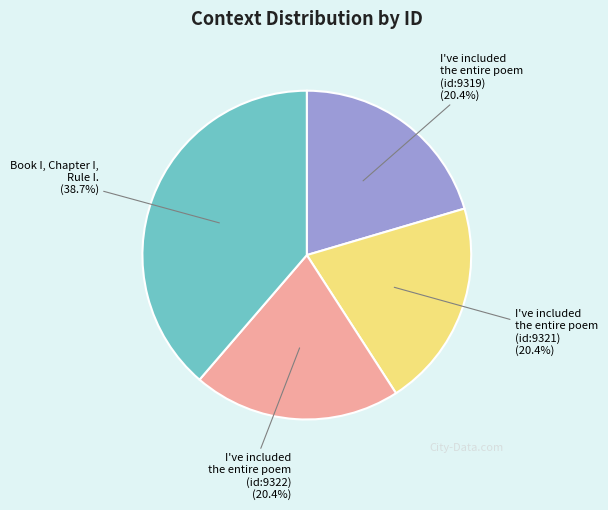

How many segments does this pie chart have?

4